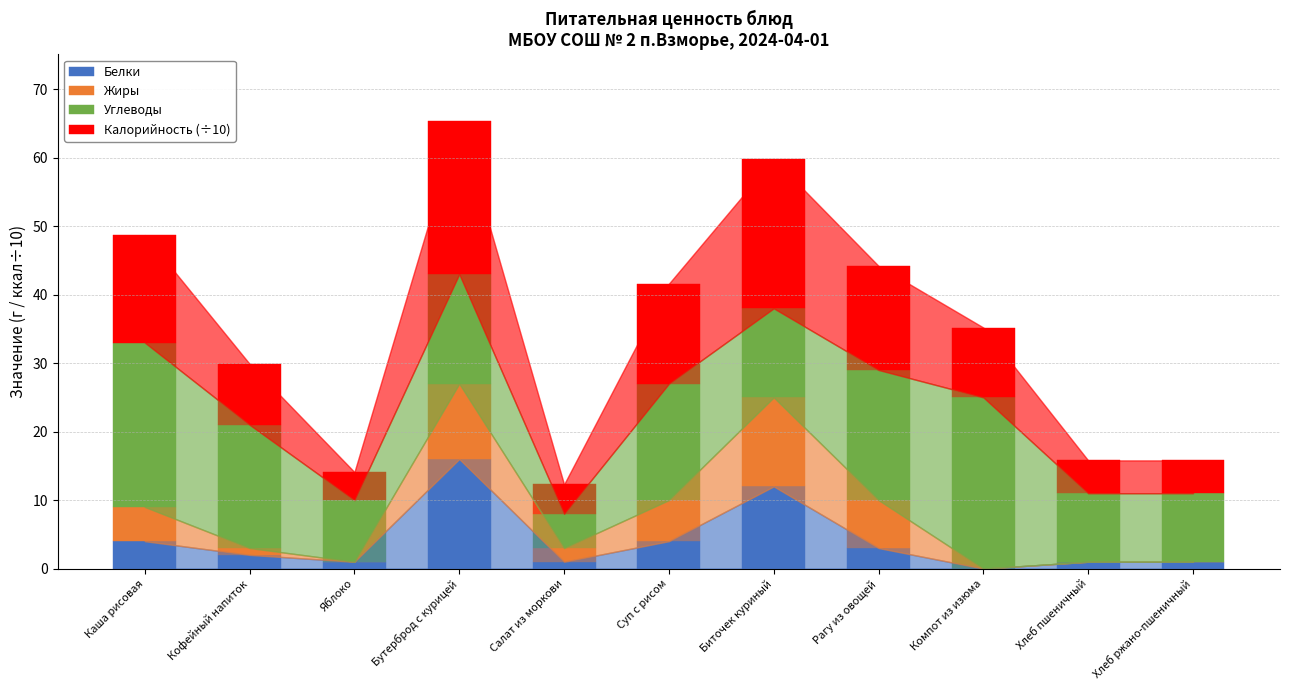

What are all the series names shown in the legend?

Белки, Жиры, Углеводы, Калорийность (÷10)